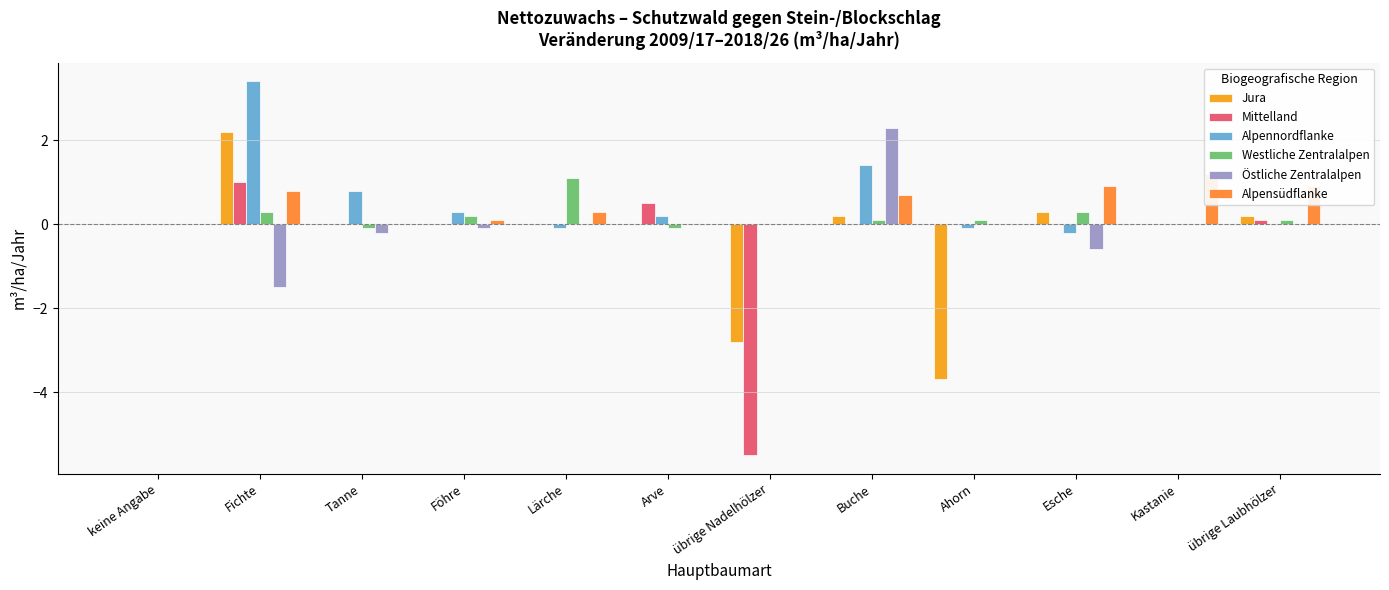

How many groups of bars are there?

12